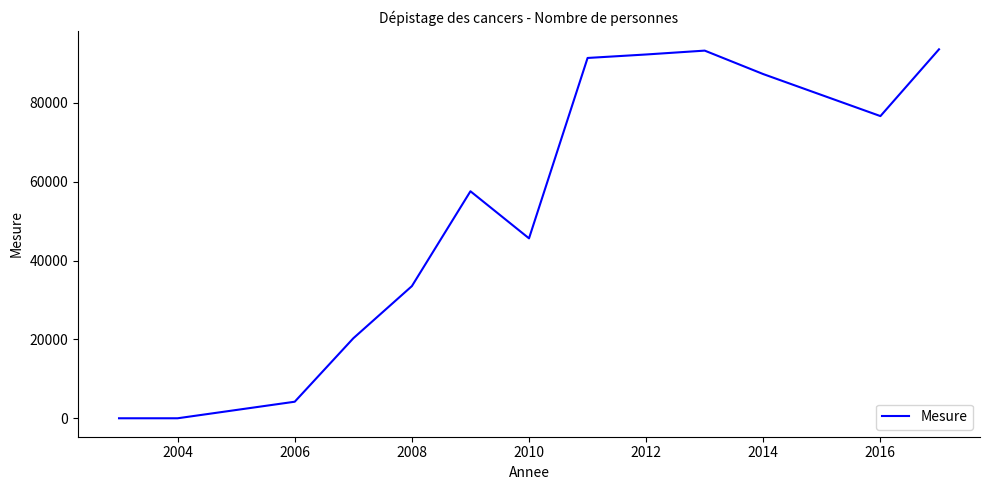

What is the maximum value shown in the chart?

93600